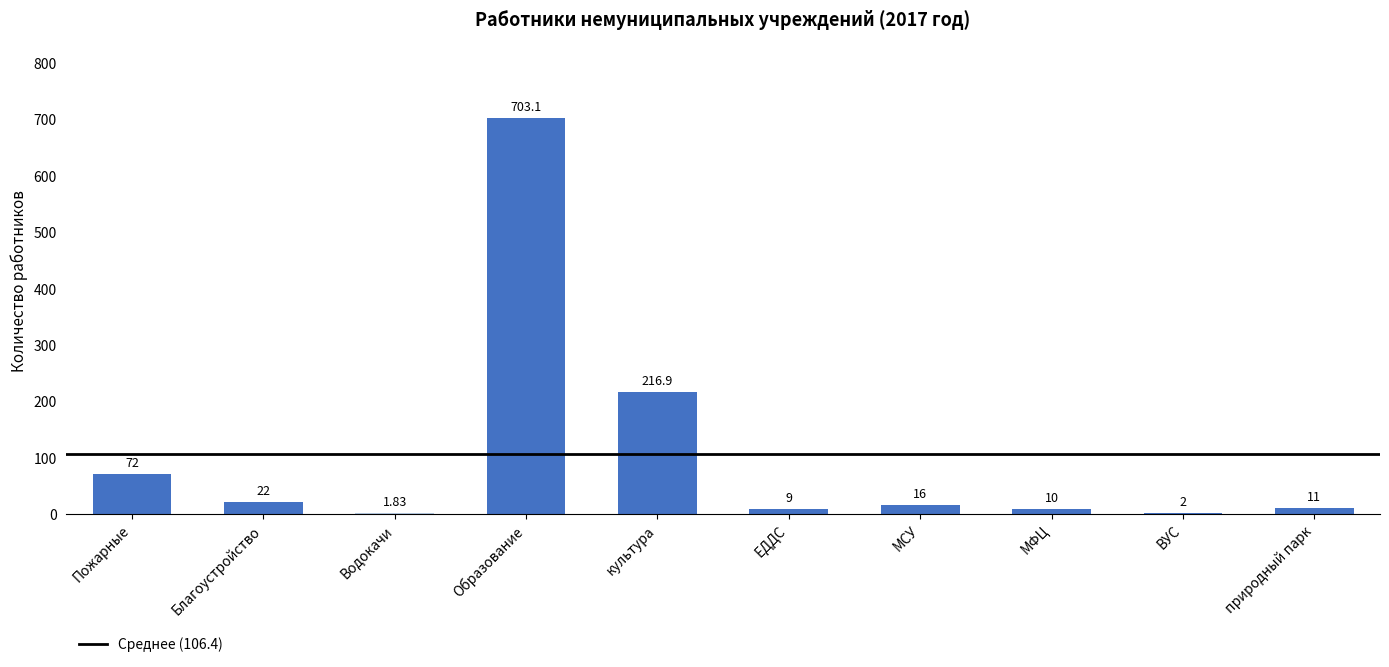

At which label is the value closest to 352?

культура